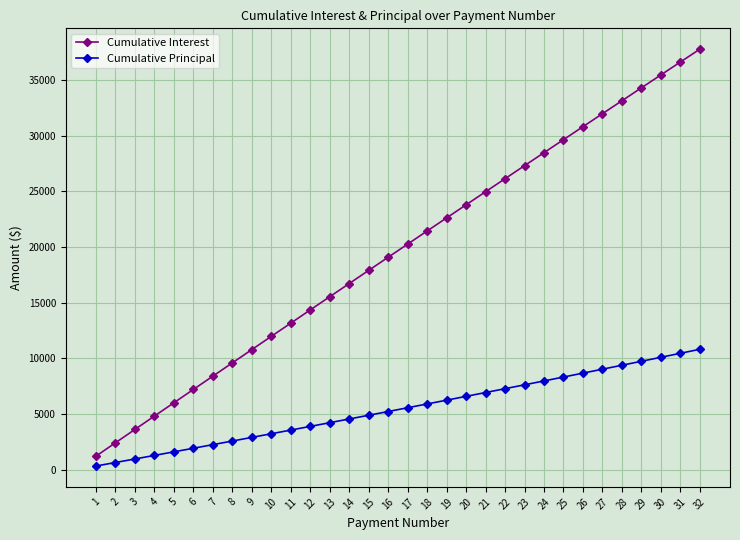

List the series in order of their overall mean, highest first.

Cumulative Interest, Cumulative Principal